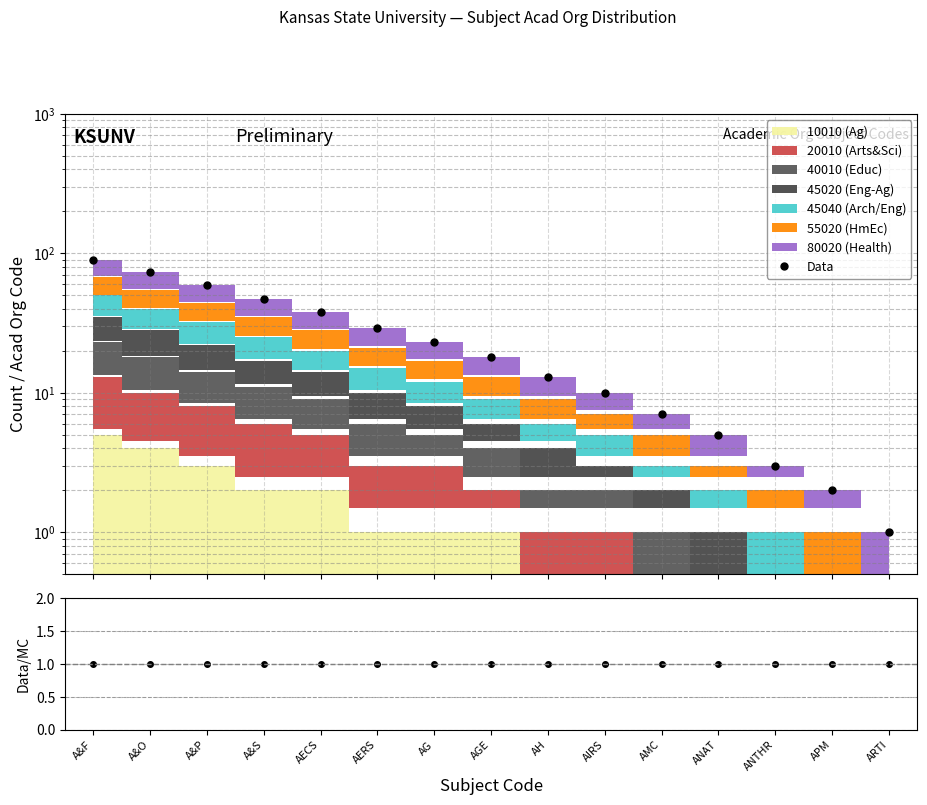

True or false: Data/MC and Data intersect in this chart.

False